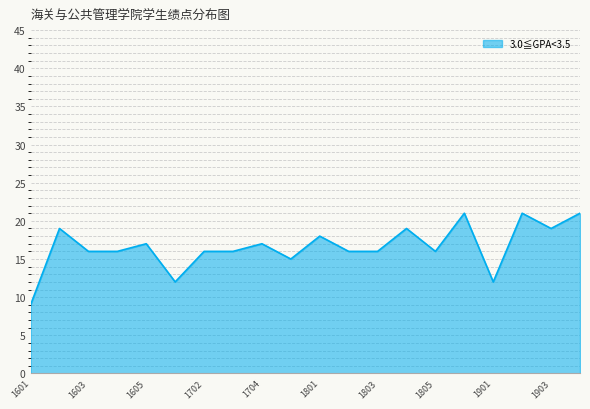

What is the greatest value displayed?

21